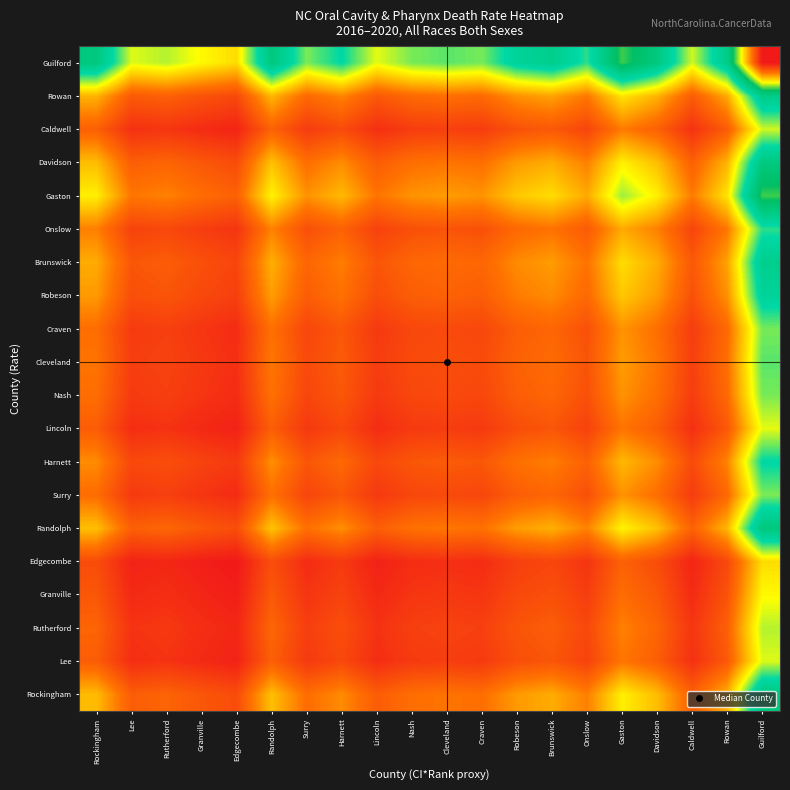

Between Craven and Cleveland, which is larger?

Cleveland